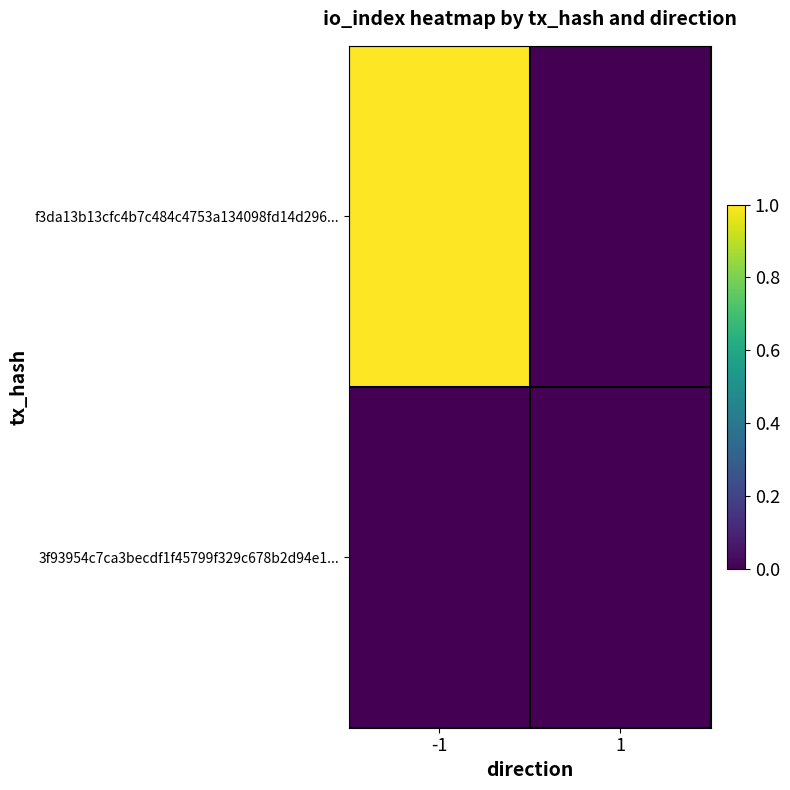

Which series has the largest total across all categories?

f3da13b13cfc4b7c484c4753a134098fd14d296...